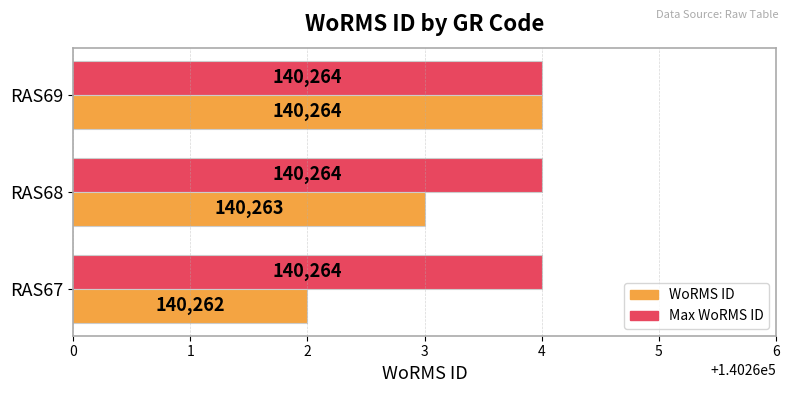

What is the maximum value shown in the chart?

140264